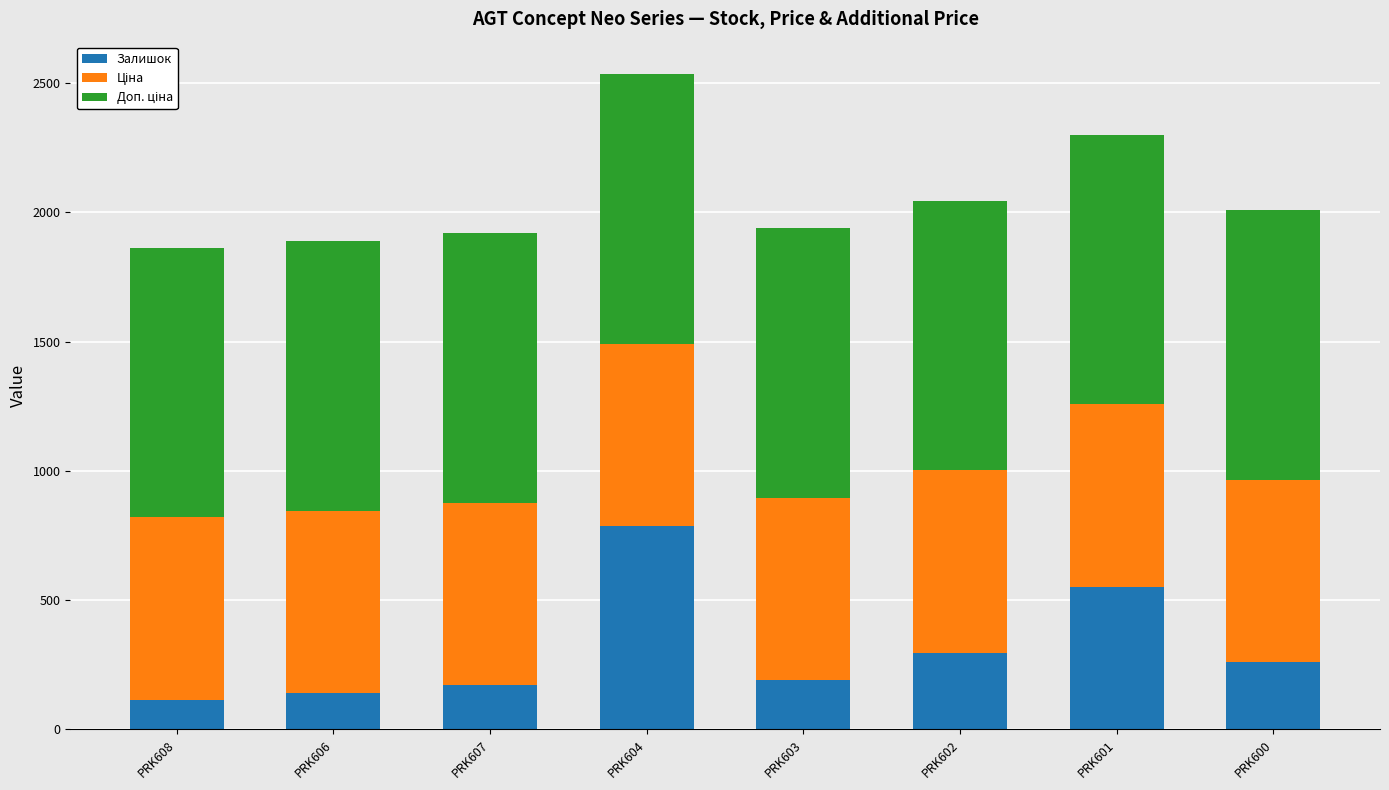

What is the sum of the Залишок values at PRK604 and PRK608?

901.0